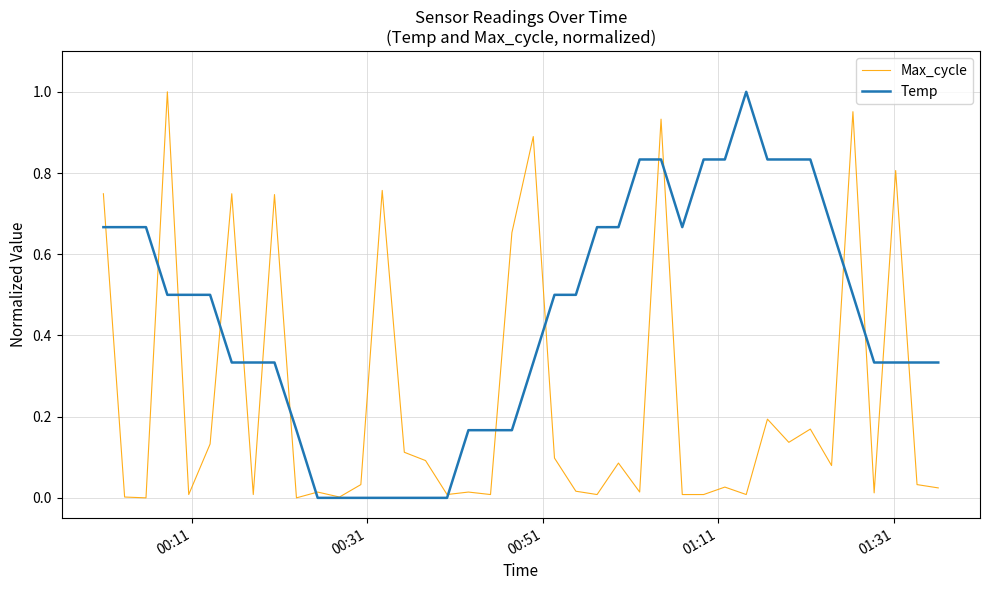

List the series in order of their overall mean, highest first.

Temp, Max_cycle